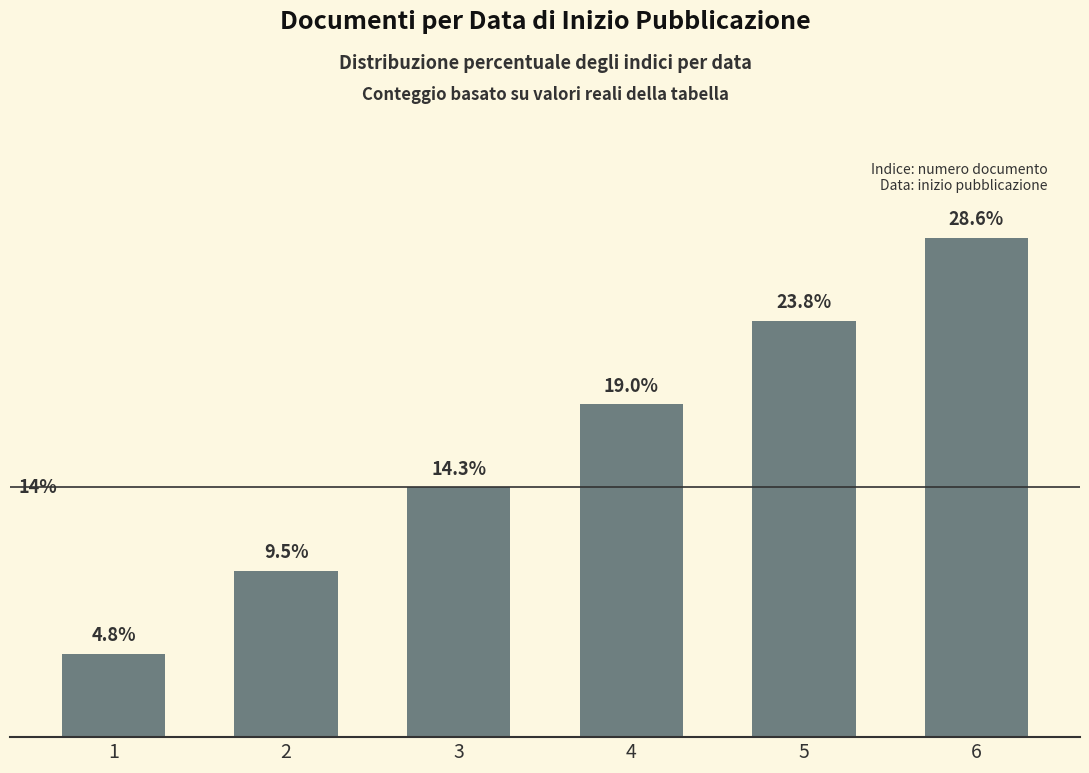

List the labels in order of value, largest first.

6, 5, 4, 3, 2, 1